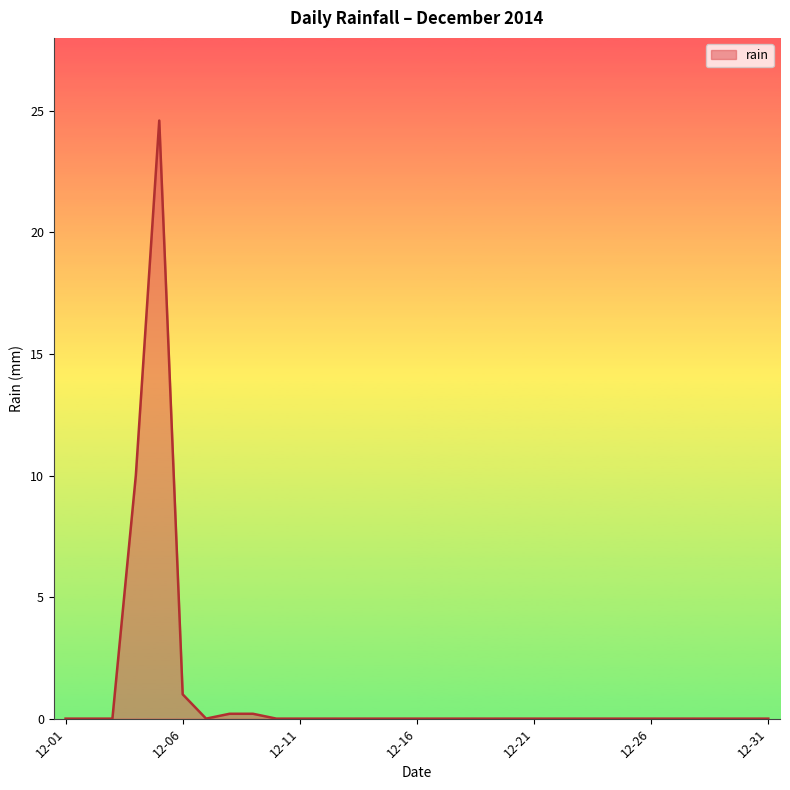

What is the difference between the maximum and minimum values?

24.6